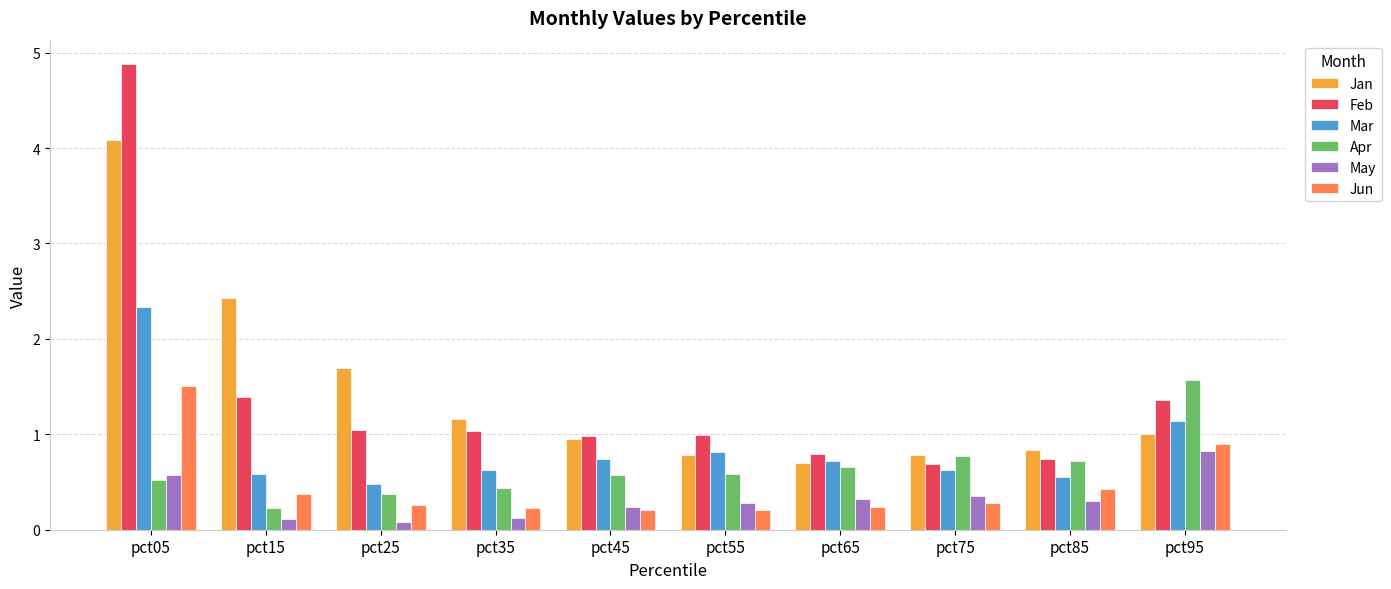

At which label does Apr reach its peak?

pct95